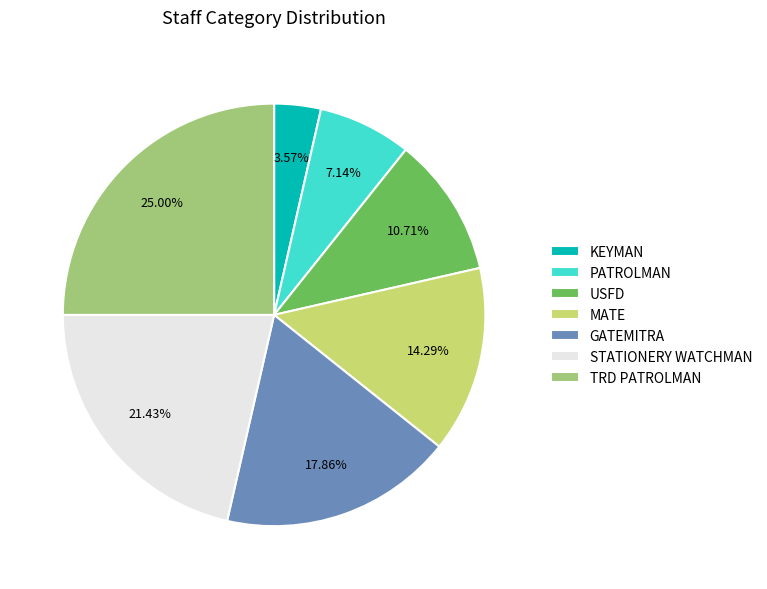

Is the sum of KEYMAN and PATROLMAN greater than half?

No